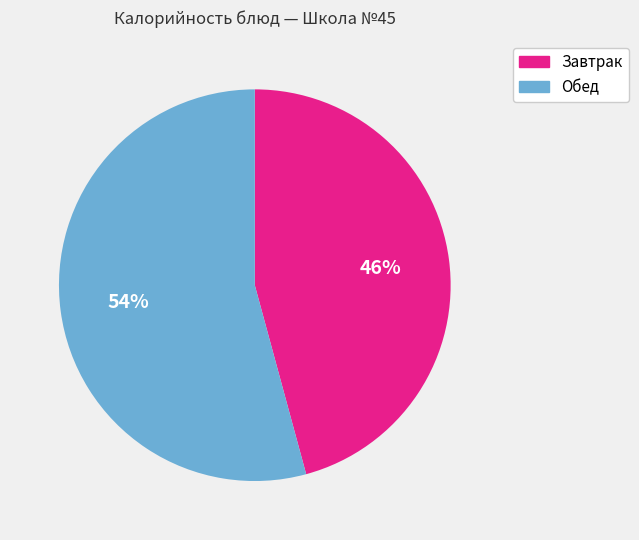

Does any single category account for the majority?

Yes